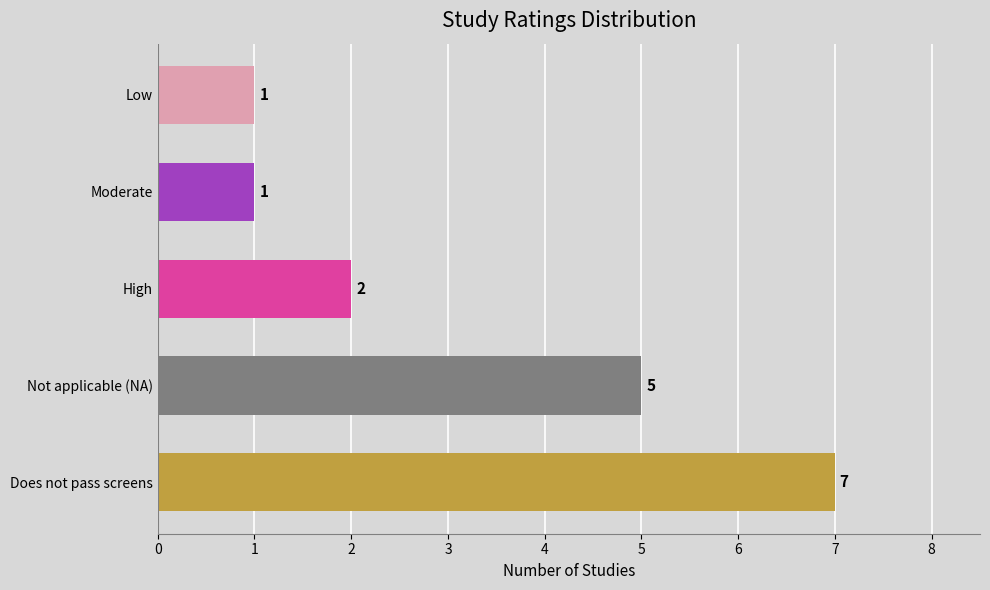

What is the change in value from Does not pass screens to High?

-5